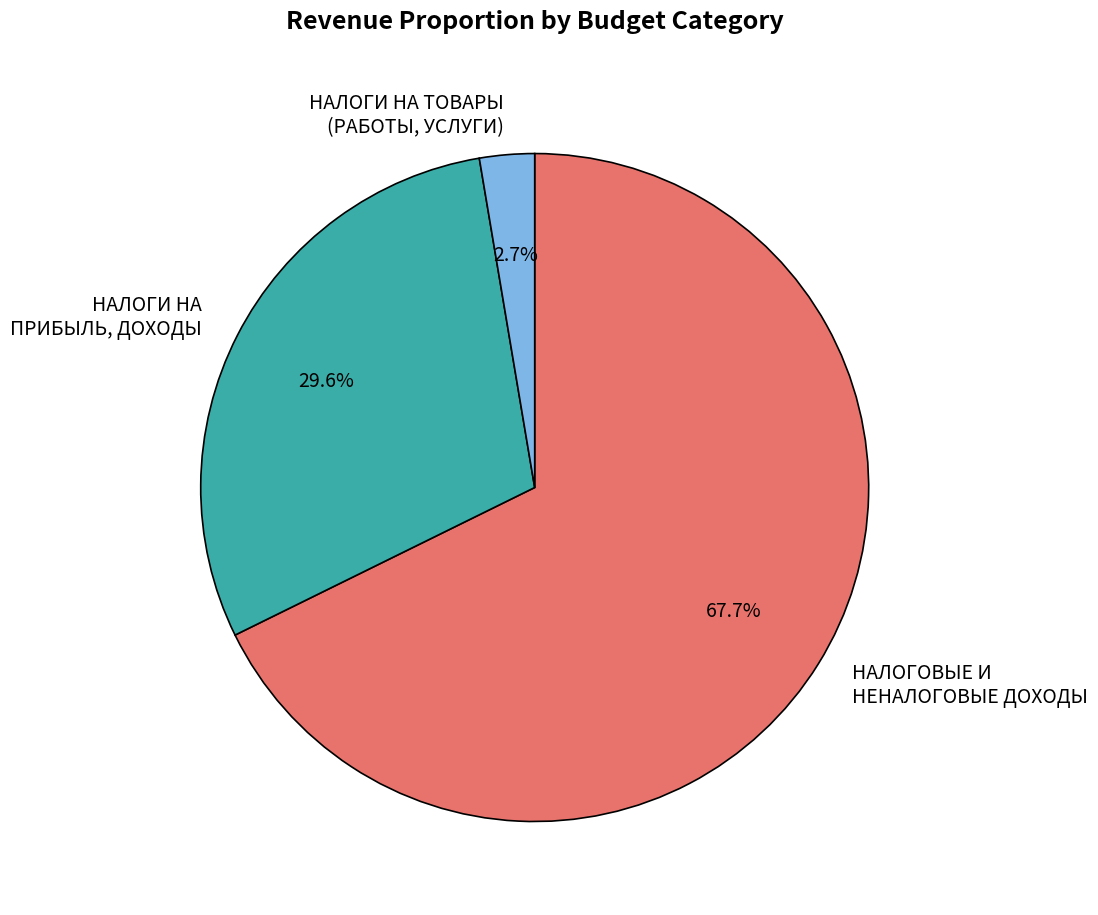

Which has a higher value, НАЛОГОВЫЕ И НЕНАЛОГОВЫЕ ДОХОДЫ or НАЛОГИ НА ПРИБЫЛЬ, ДОХОДЫ?

НАЛОГОВЫЕ И НЕНАЛОГОВЫЕ ДОХОДЫ